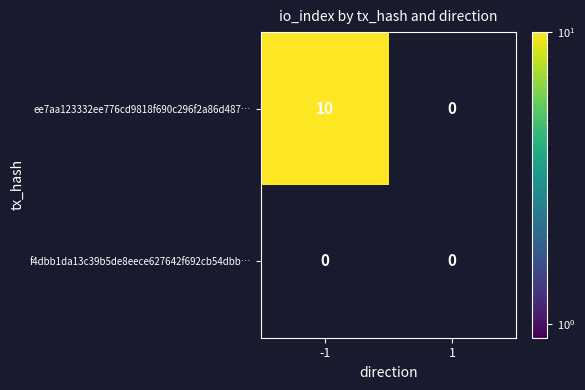

Read the ee7aa123332ee776cd9818f690c296f2a86d487… value at -1.

10